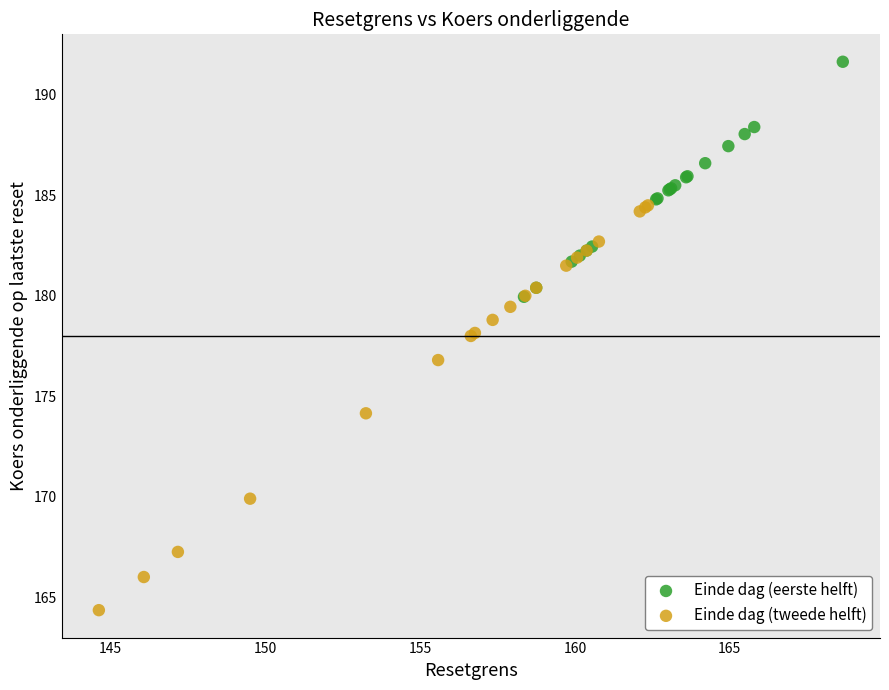

What are all the series names shown in the legend?

Einde dag (eerste helft), Einde dag (tweede helft)